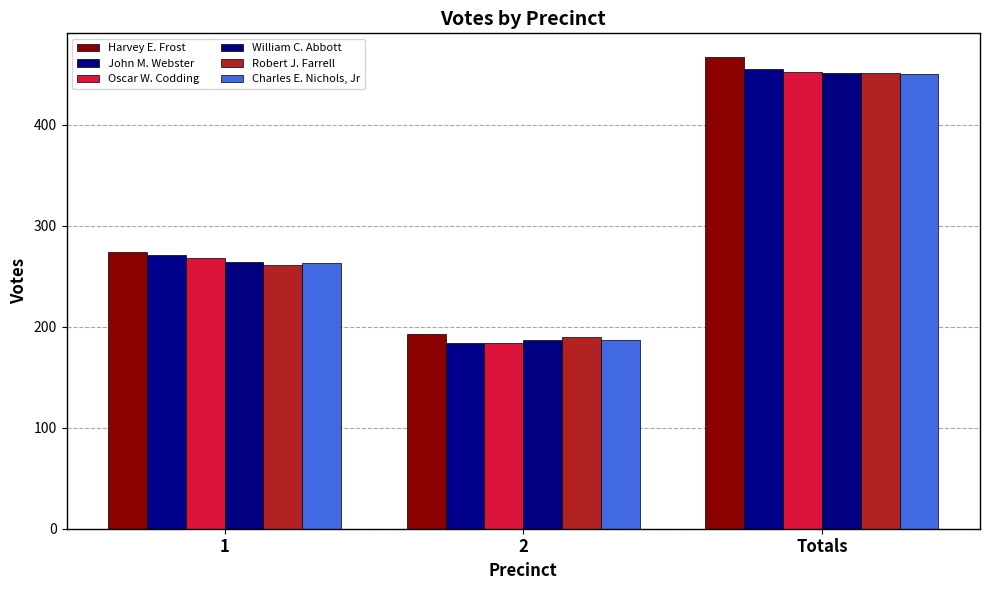

Count the William C. Abbott values in the range 187 to 451.

3